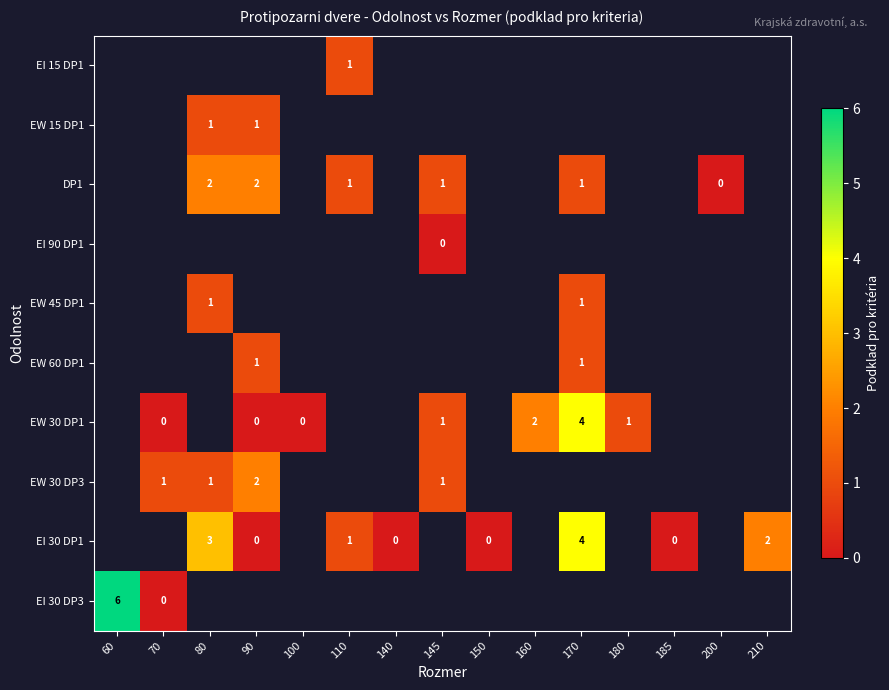

Between 145 and 180, which series saw the biggest shift?

row_6